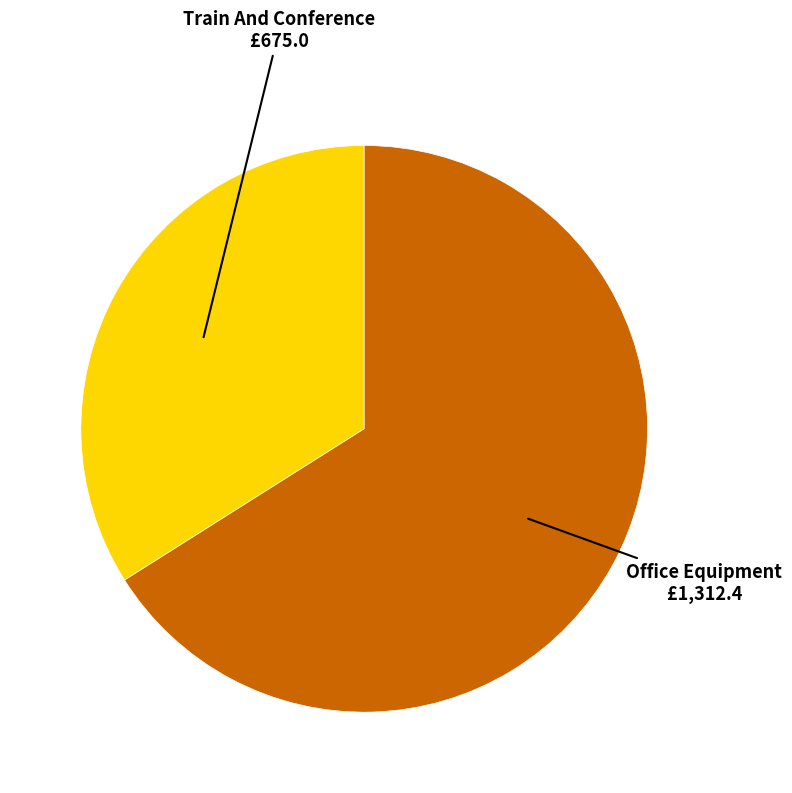

Is there any slice that represents more than half of the pie?

Yes